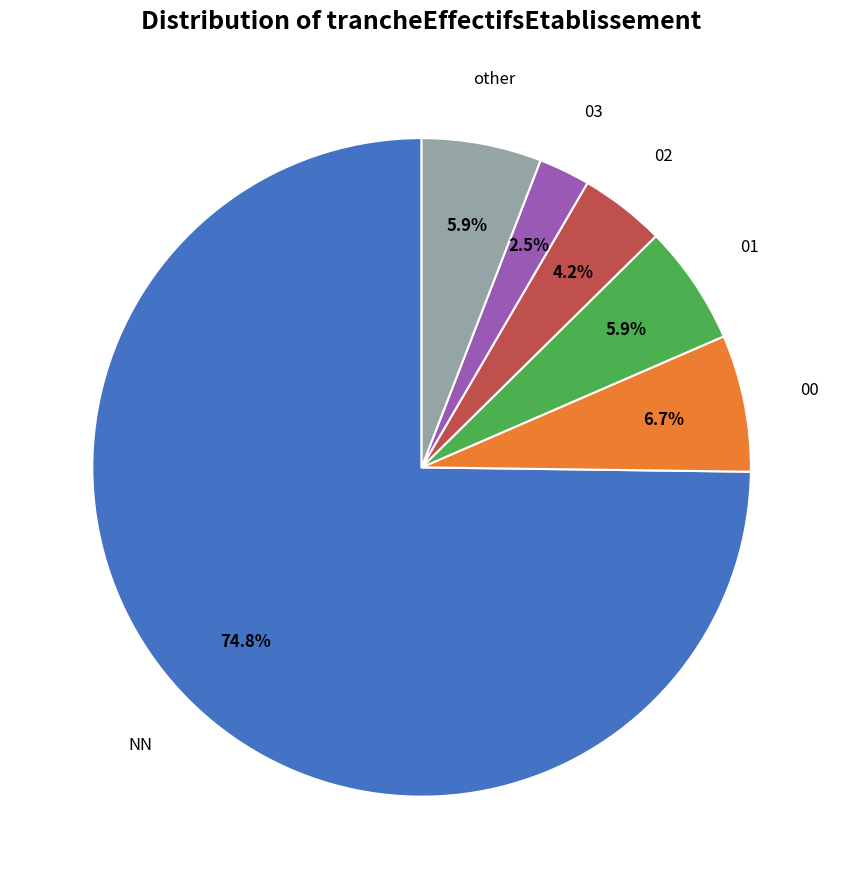

Which category has the smallest portion of the pie?

03